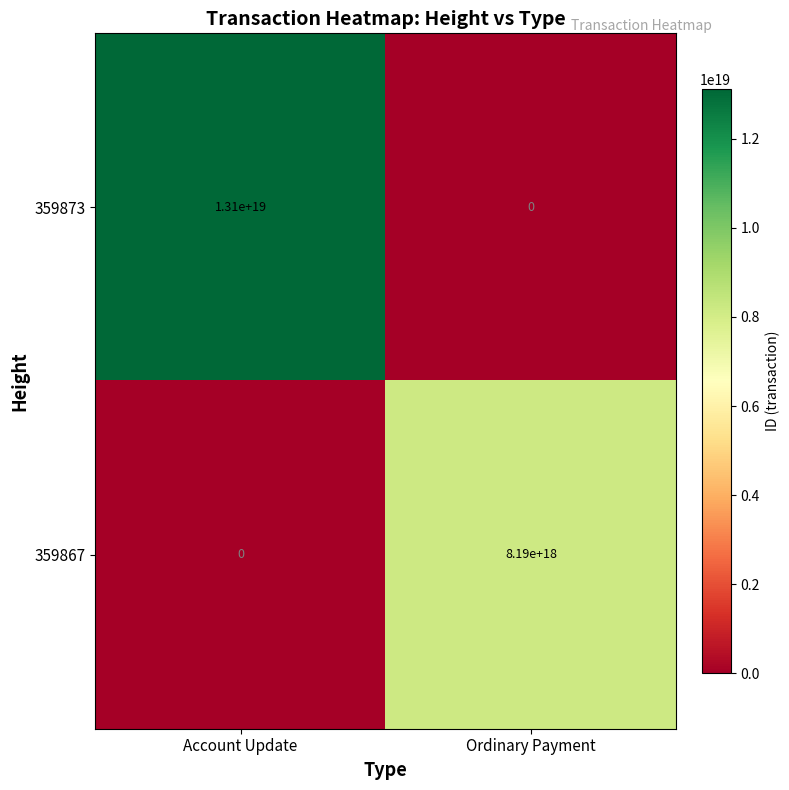

How many distinct data groups are displayed?

2